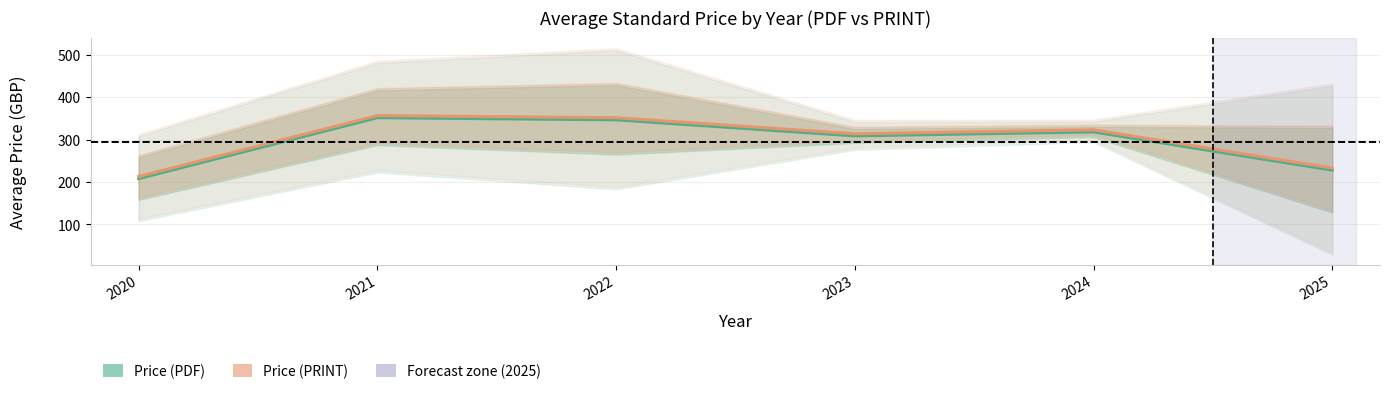

What is the total value across all series at 2024?

641.0